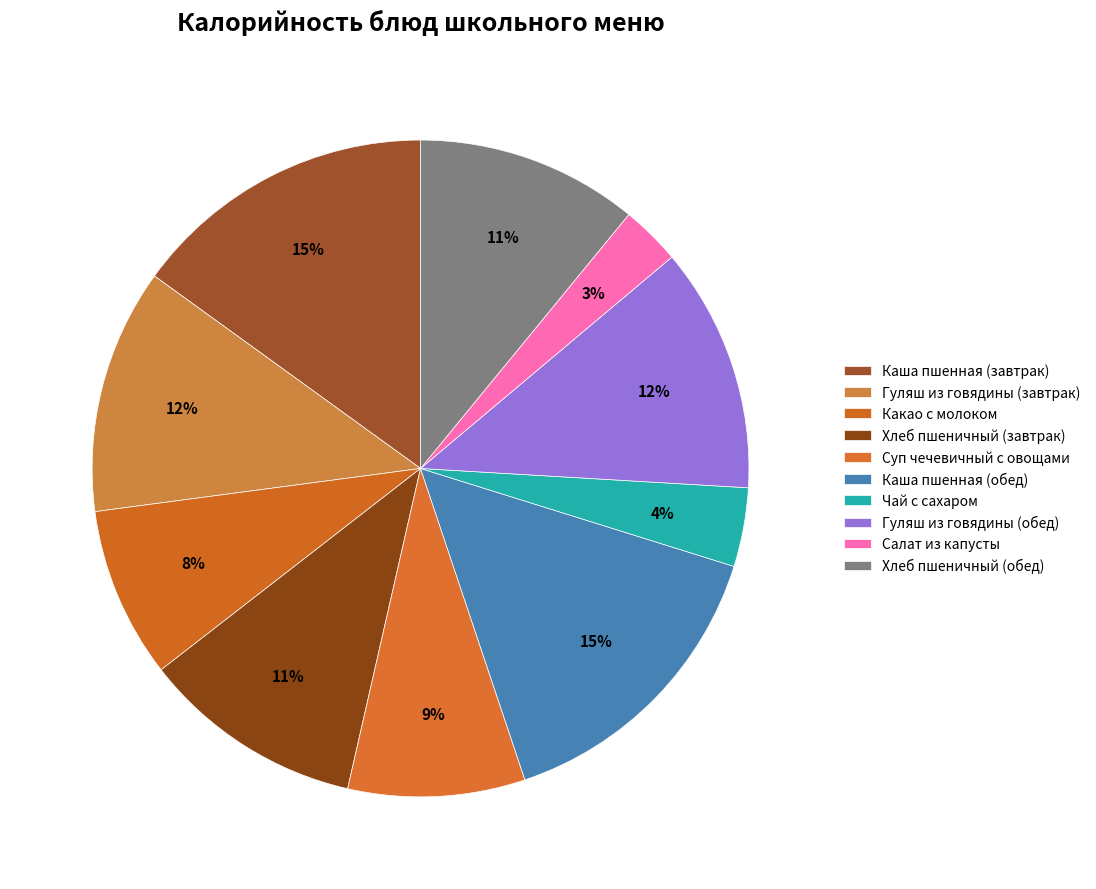

How many segments does this pie chart have?

10